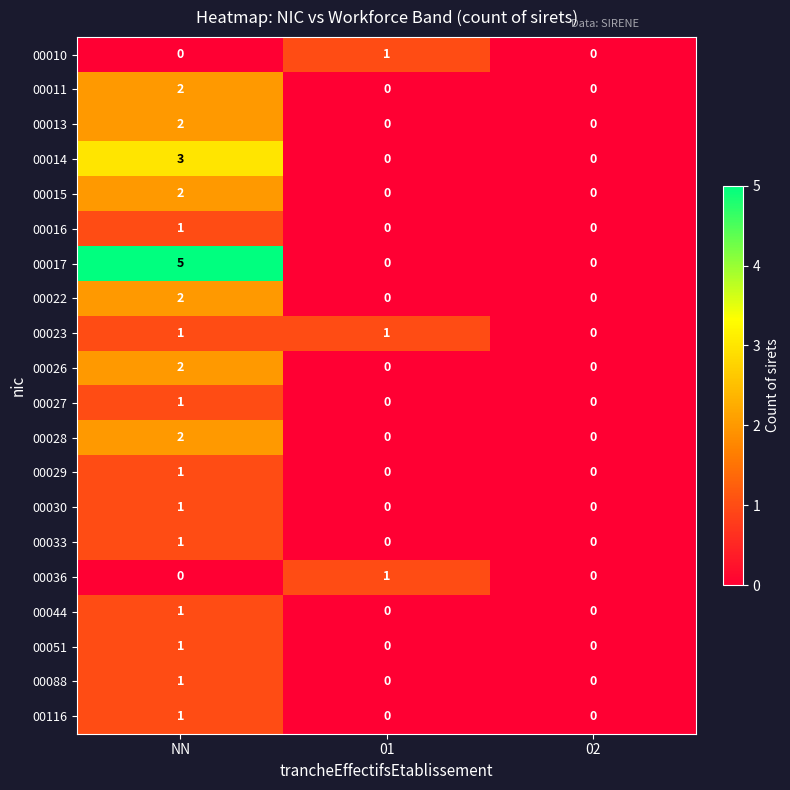

Which series has the widest spread of values?

00017